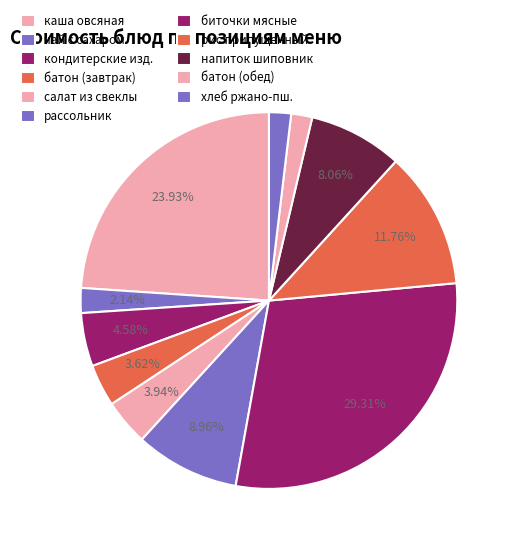

How many slices are in this pie chart?

11